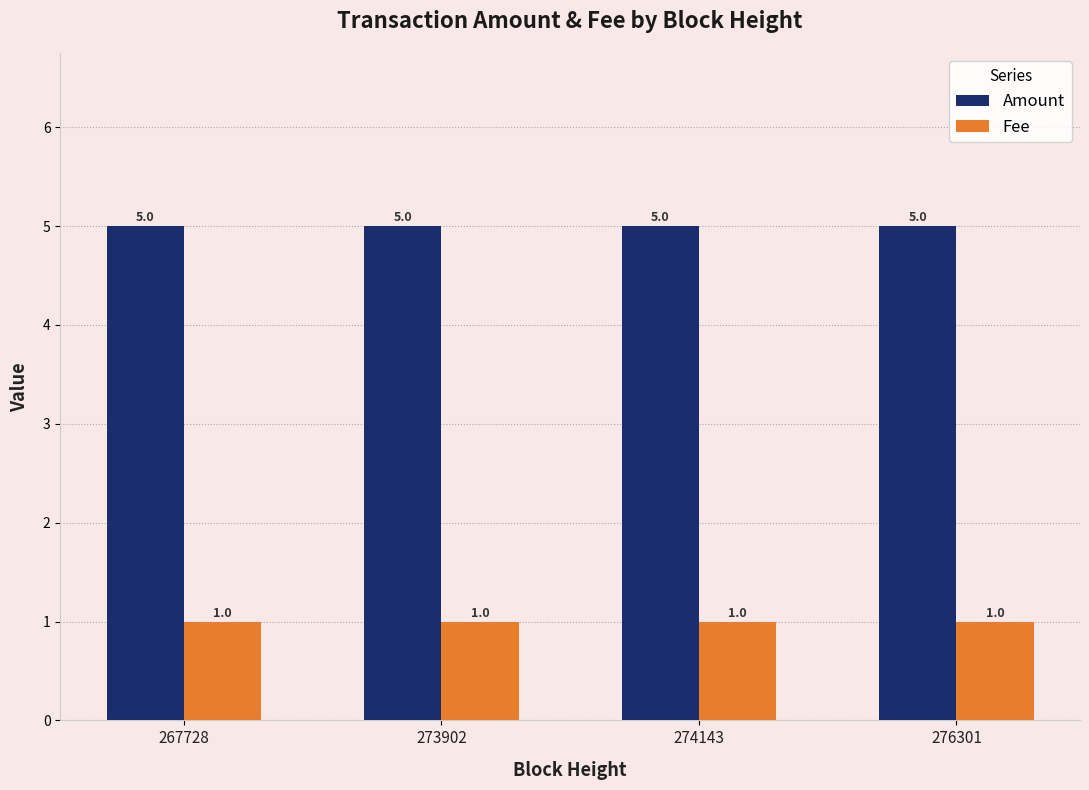

Is it true that Amount equals 5 at 274143?

True